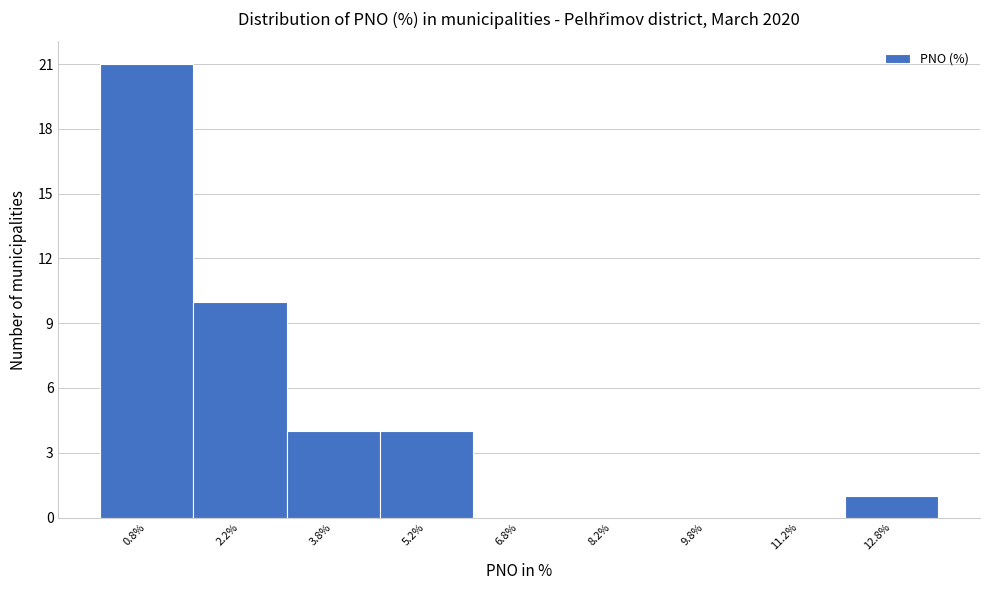

Reading left to right, list every bar in this chart as the range it spans on the x-axis followed by its height. Neither the bar edges nor the heights are printed on the chart, so give them approximately, as read against the axes.

0.0 to 1.5: 21
1.5 to 3.0: 10
3.0 to 4.5: 4
4.5 to 6.0: 4
6.0 to 7.5: 0
7.5 to 9.0: 0
9.0 to 10.5: 0
10.5 to 12.0: 0
12.0 to 13.5: 1